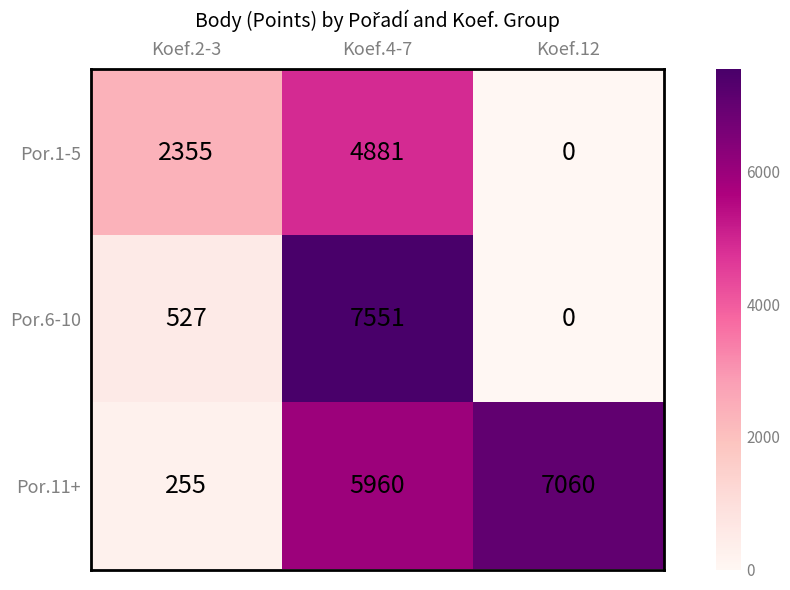

What is the difference between the maximum and minimum values in the Por.1-5 series?

4881